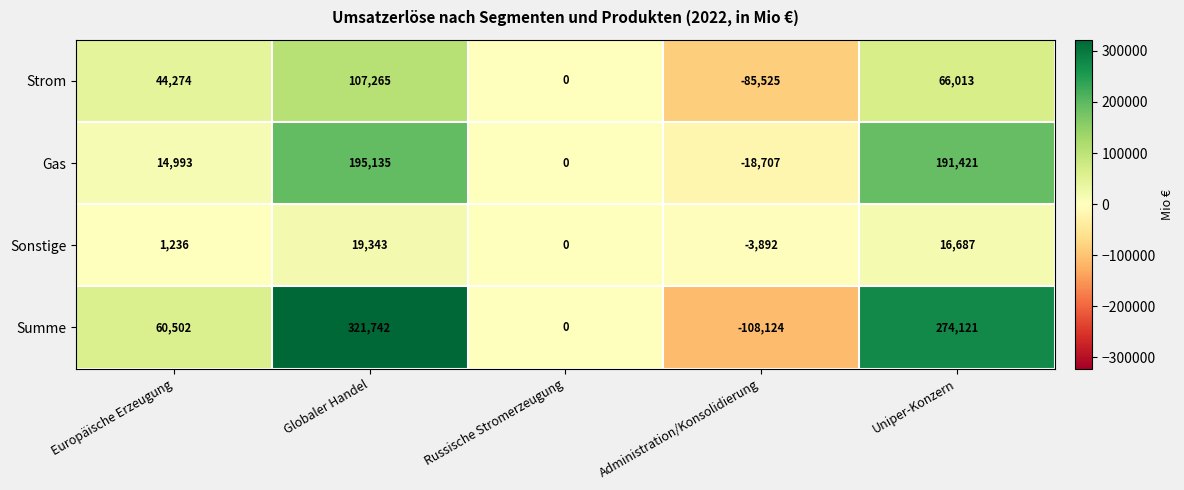

At which label is Gas closest to 88214?

Europäische Erzeugung